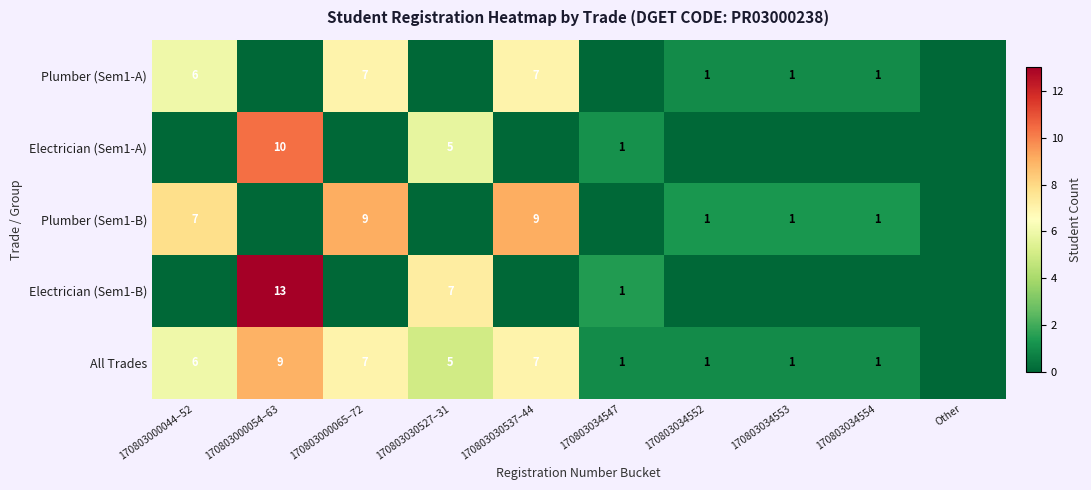

What is the spread (max minus min) of values at 170803000065–72?

9.1